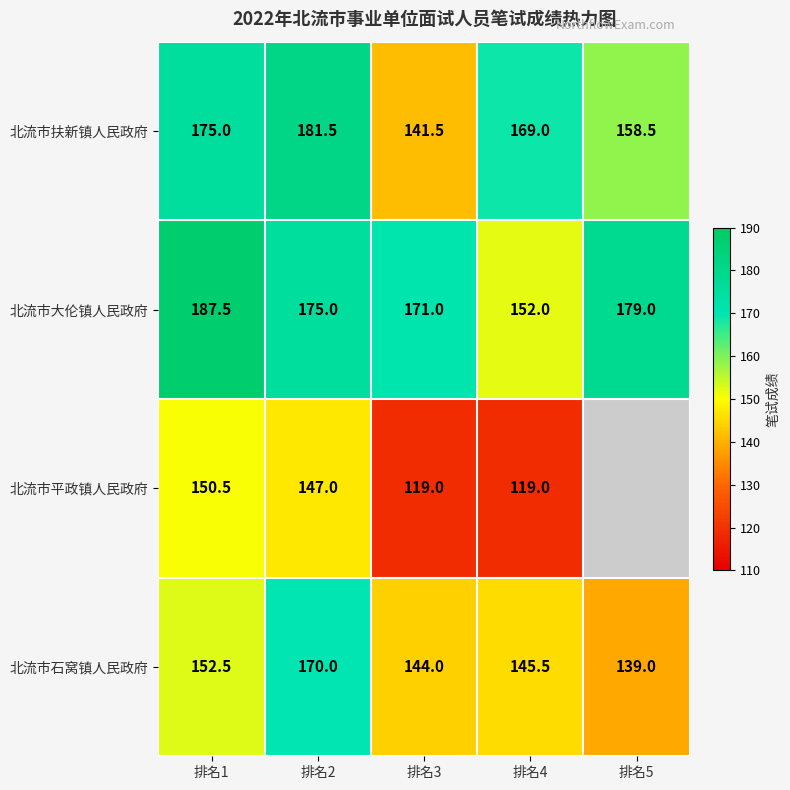

What is the sum of all 北流市扶新镇人民政府 values?

825.5